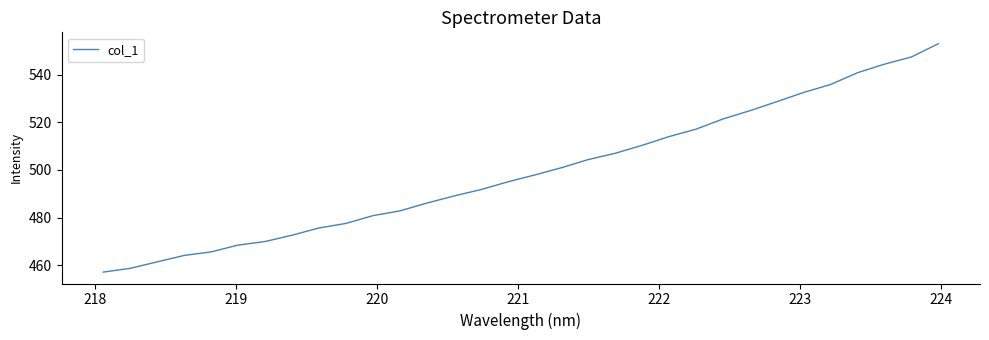

What is the minimum value shown in the chart?

457.1